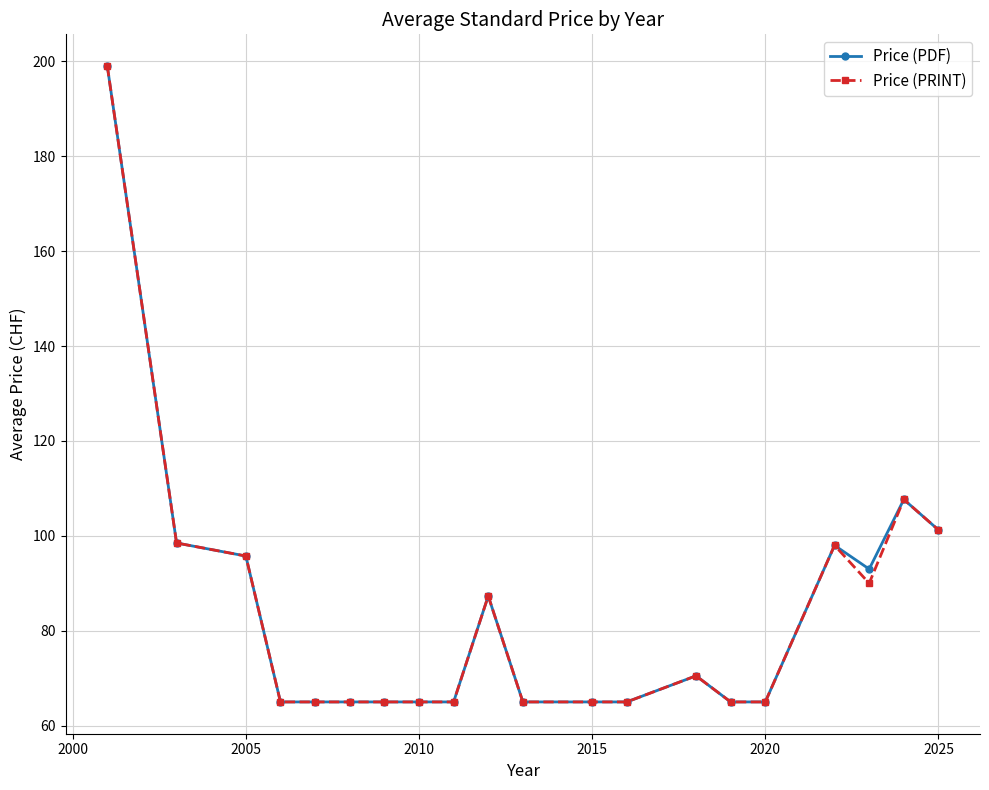

What is the smallest value displayed?

65.0